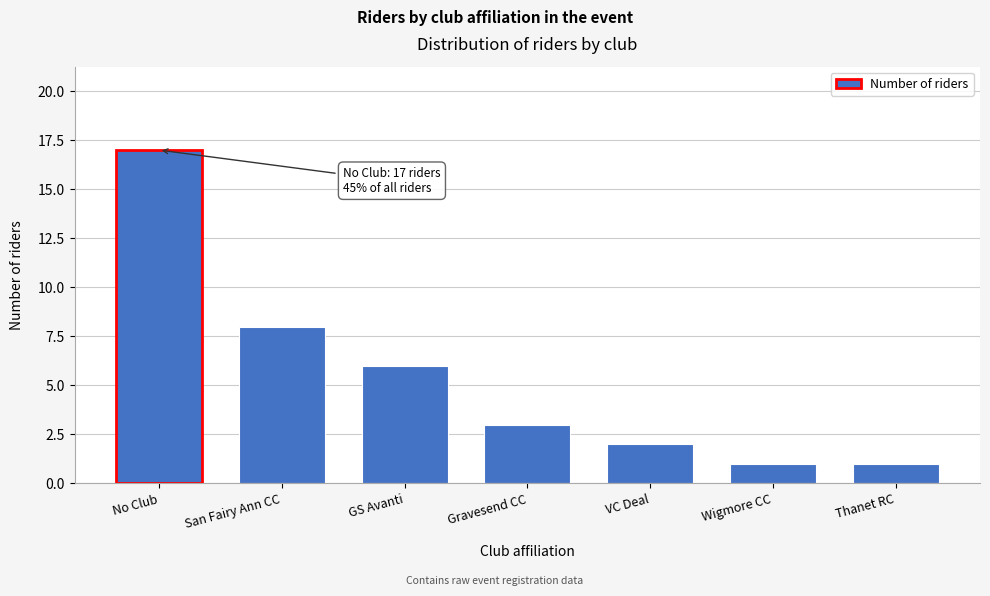

Reading left to right, list all the values displayed in this chart.

No Club=17	San Fairy Ann CC=8	GS Avanti=6	Gravesend CC=3	VC Deal=2	Wigmore CC=1	Thanet RC=1